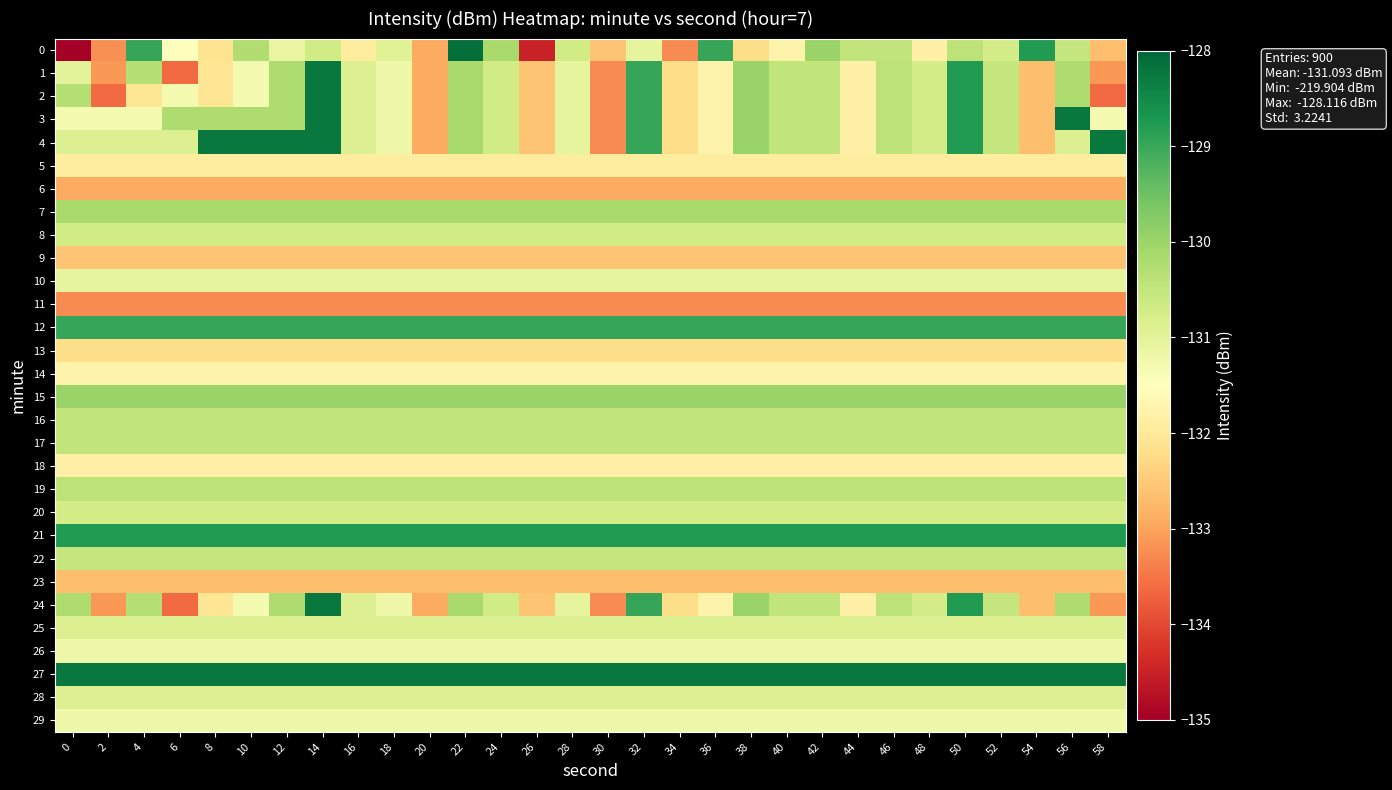

Reading left to right, list all the values displayed in this chart.

0: 0=-219.9	2=-133.2	4=-129.0	6=-131.5	8=-132.1	10=-130.3	12=-131.1	14=-130.7	16=-131.9	18=-130.9	20=-132.9	22=-128.1	24=-130.1	26=-134.5	28=-130.7	30=-132.6	32=-131.0	34=-133.3	36=-129.0	38=-132.2	40=-131.8	42=-130.0	44=-130.5	46=-130.5	48=-131.8	50=-130.4	52=-130.7	54=-128.8	56=-130.5	58=-132.7
1: 0=-131.0	2=-133.1	4=-130.3	6=-133.6	8=-132.0	10=-131.3	12=-130.2	14=-128.3	16=-130.9	18=-131.2	20=-132.9	22=-130.1	24=-130.7	26=-132.6	28=-131.0	30=-133.3	32=-129.0	34=-132.2	36=-131.8	38=-130.0	40=-130.5	42=-130.5	44=-131.8	46=-130.4	48=-130.7	50=-128.8	52=-130.5	54=-132.7	56=-130.2	58=-133.1
2: 0=-130.3	2=-133.6	4=-132.0	6=-131.3	8=-132.0	10=-131.3	12=-130.2	14=-128.3	16=-130.9	18=-131.2	20=-132.9	22=-130.1	24=-130.7	26=-132.6	28=-131.0	30=-133.3	32=-129.0	34=-132.2	36=-131.8	38=-130.0	40=-130.5	42=-130.5	44=-131.8	46=-130.4	48=-130.7	50=-128.8	52=-130.5	54=-132.7	56=-130.2	58=-133.6
3: 0=-131.3	2=-131.3	4=-131.3	6=-130.2	8=-130.2	10=-130.2	12=-130.2	14=-128.3	16=-130.9	18=-131.2	20=-132.9	22=-130.1	24=-130.7	26=-132.6	28=-131.0	30=-133.3	32=-129.0	34=-132.2	36=-131.8	38=-130.0	40=-130.5	42=-130.5	44=-131.8	46=-130.4	48=-130.7	50=-128.8	52=-130.5	54=-132.7	56=-128.3	58=-131.3
4: 0=-130.9	2=-130.9	4=-130.9	6=-130.9	8=-128.3	10=-128.3	12=-128.3	14=-128.3	16=-130.9	18=-131.2	20=-132.9	22=-130.1	24=-130.7	26=-132.6	28=-131.0	30=-133.3	32=-129.0	34=-132.2	36=-131.8	38=-130.0	40=-130.5	42=-130.5	44=-131.8	46=-130.4	48=-130.7	50=-128.8	52=-130.5	54=-132.7	56=-130.9	58=-128.3
5: 0=-131.9	2=-131.9	4=-131.9	6=-131.9	8=-131.9	10=-131.9	12=-131.9	14=-131.9	16=-131.9	18=-131.9	20=-131.9	22=-131.9	24=-131.9	26=-131.9	28=-131.9	30=-131.9	32=-131.9	34=-131.9	36=-131.9	38=-131.9	40=-131.9	42=-131.9	44=-131.9	46=-131.9	48=-131.9	50=-131.9	52=-131.9	54=-131.9	56=-131.9	58=-131.9
6: 0=-132.9	2=-132.9	4=-132.9	6=-132.9	8=-132.9	10=-132.9	12=-132.9	14=-132.9	16=-132.9	18=-132.9	20=-132.9	22=-132.9	24=-132.9	26=-132.9	28=-132.9	30=-132.9	32=-132.9	34=-132.9	36=-132.9	38=-132.9	40=-132.9	42=-132.9	44=-132.9	46=-132.9	48=-132.9	50=-132.9	52=-132.9	54=-132.9	56=-132.9	58=-132.9
7: 0=-130.1	2=-130.1	4=-130.1	6=-130.1	8=-130.1	10=-130.1	12=-130.1	14=-130.1	16=-130.1	18=-130.1	20=-130.1	22=-130.1	24=-130.1	26=-130.1	28=-130.1	30=-130.1	32=-130.1	34=-130.1	36=-130.1	38=-130.1	40=-130.1	42=-130.1	44=-130.1	46=-130.1	48=-130.1	50=-130.1	52=-130.1	54=-130.1	56=-130.1	58=-130.1
8: 0=-130.7	2=-130.7	4=-130.7	6=-130.7	8=-130.7	10=-130.7	12=-130.7	14=-130.7	16=-130.7	18=-130.7	20=-130.7	22=-130.7	24=-130.7	26=-130.7	28=-130.7	30=-130.7	32=-130.7	34=-130.7	36=-130.7	38=-130.7	40=-130.7	42=-130.7	44=-130.7	46=-130.7	48=-130.7	50=-130.7	52=-130.7	54=-130.7	56=-130.7	58=-130.7
9: 0=-132.6	2=-132.6	4=-132.6	6=-132.6	8=-132.6	10=-132.6	12=-132.6	14=-132.6	16=-132.6	18=-132.6	20=-132.6	22=-132.6	24=-132.6	26=-132.6	28=-132.6	30=-132.6	32=-132.6	34=-132.6	36=-132.6	38=-132.6	40=-132.6	42=-132.6	44=-132.6	46=-132.6	48=-132.6	50=-132.6	52=-132.6	54=-132.6	56=-132.6	58=-132.6
10: 0=-131.0	2=-131.0	4=-131.0	6=-131.0	8=-131.0	10=-131.0	12=-131.0	14=-131.0	16=-131.0	18=-131.0	20=-131.0	22=-131.0	24=-131.0	26=-131.0	28=-131.0	30=-131.0	32=-131.0	34=-131.0	36=-131.0	38=-131.0	40=-131.0	42=-131.0	44=-131.0	46=-131.0	48=-131.0	50=-131.0	52=-131.0	54=-131.0	56=-131.0	58=-131.0
11: 0=-133.3	2=-133.3	4=-133.3	6=-133.3	8=-133.3	10=-133.3	12=-133.3	14=-133.3	16=-133.3	18=-133.3	20=-133.3	22=-133.3	24=-133.3	26=-133.3	28=-133.3	30=-133.3	32=-133.3	34=-133.3	36=-133.3	38=-133.3	40=-133.3	42=-133.3	44=-133.3	46=-133.3	48=-133.3	50=-133.3	52=-133.3	54=-133.3	56=-133.3	58=-133.3
12: 0=-129.0	2=-129.0	4=-129.0	6=-129.0	8=-129.0	10=-129.0	12=-129.0	14=-129.0	16=-129.0	18=-129.0	20=-129.0	22=-129.0	24=-129.0	26=-129.0	28=-129.0	30=-129.0	32=-129.0	34=-129.0	36=-129.0	38=-129.0	40=-129.0	42=-129.0	44=-129.0	46=-129.0	48=-129.0	50=-129.0	52=-129.0	54=-129.0	56=-129.0	58=-129.0
13: 0=-132.2	2=-132.2	4=-132.2	6=-132.2	8=-132.2	10=-132.2	12=-132.2	14=-132.2	16=-132.2	18=-132.2	20=-132.2	22=-132.2	24=-132.2	26=-132.2	28=-132.2	30=-132.2	32=-132.2	34=-132.2	36=-132.2	38=-132.2	40=-132.2	42=-132.2	44=-132.2	46=-132.2	48=-132.2	50=-132.2	52=-132.2	54=-132.2	56=-132.2	58=-132.2
14: 0=-131.8	2=-131.8	4=-131.8	6=-131.8	8=-131.8	10=-131.8	12=-131.8	14=-131.8	16=-131.8	18=-131.8	20=-131.8	22=-131.8	24=-131.8	26=-131.8	28=-131.8	30=-131.8	32=-131.8	34=-131.8	36=-131.8	38=-131.8	40=-131.8	42=-131.8	44=-131.8	46=-131.8	48=-131.8	50=-131.8	52=-131.8	54=-131.8	56=-131.8	58=-131.8
15: 0=-130.0	2=-130.0	4=-130.0	6=-130.0	8=-130.0	10=-130.0	12=-130.0	14=-130.0	16=-130.0	18=-130.0	20=-130.0	22=-130.0	24=-130.0	26=-130.0	28=-130.0	30=-130.0	32=-130.0	34=-130.0	36=-130.0	38=-130.0	40=-130.0	42=-130.0	44=-130.0	46=-130.0	48=-130.0	50=-130.0	52=-130.0	54=-130.0	56=-130.0	58=-130.0
16: 0=-130.5	2=-130.5	4=-130.5	6=-130.5	8=-130.5	10=-130.5	12=-130.5	14=-130.5	16=-130.5	18=-130.5	20=-130.5	22=-130.5	24=-130.5	26=-130.5	28=-130.5	30=-130.5	32=-130.5	34=-130.5	36=-130.5	38=-130.5	40=-130.5	42=-130.5	44=-130.5	46=-130.5	48=-130.5	50=-130.5	52=-130.5	54=-130.5	56=-130.5	58=-130.5
17: 0=-130.5	2=-130.5	4=-130.5	6=-130.5	8=-130.5	10=-130.5	12=-130.5	14=-130.5	16=-130.5	18=-130.5	20=-130.5	22=-130.5	24=-130.5	26=-130.5	28=-130.5	30=-130.5	32=-130.5	34=-130.5	36=-130.5	38=-130.5	40=-130.5	42=-130.5	44=-130.5	46=-130.5	48=-130.5	50=-130.5	52=-130.5	54=-130.5	56=-130.5	58=-130.5
18: 0=-131.8	2=-131.8	4=-131.8	6=-131.8	8=-131.8	10=-131.8	12=-131.8	14=-131.8	16=-131.8	18=-131.8	20=-131.8	22=-131.8	24=-131.8	26=-131.8	28=-131.8	30=-131.8	32=-131.8	34=-131.8	36=-131.8	38=-131.8	40=-131.8	42=-131.8	44=-131.8	46=-131.8	48=-131.8	50=-131.8	52=-131.8	54=-131.8	56=-131.8	58=-131.8
19: 0=-130.4	2=-130.4	4=-130.4	6=-130.4	8=-130.4	10=-130.4	12=-130.4	14=-130.4	16=-130.4	18=-130.4	20=-130.4	22=-130.4	24=-130.4	26=-130.4	28=-130.4	30=-130.4	32=-130.4	34=-130.4	36=-130.4	38=-130.4	40=-130.4	42=-130.4	44=-130.4	46=-130.4	48=-130.4	50=-130.4	52=-130.4	54=-130.4	56=-130.4	58=-130.4
20: 0=-130.7	2=-130.7	4=-130.7	6=-130.7	8=-130.7	10=-130.7	12=-130.7	14=-130.7	16=-130.7	18=-130.7	20=-130.7	22=-130.7	24=-130.7	26=-130.7	28=-130.7	30=-130.7	32=-130.7	34=-130.7	36=-130.7	38=-130.7	40=-130.7	42=-130.7	44=-130.7	46=-130.7	48=-130.7	50=-130.7	52=-130.7	54=-130.7	56=-130.7	58=-130.7
21: 0=-128.8	2=-128.8	4=-128.8	6=-128.8	8=-128.8	10=-128.8	12=-128.8	14=-128.8	16=-128.8	18=-128.8	20=-128.8	22=-128.8	24=-128.8	26=-128.8	28=-128.8	30=-128.8	32=-128.8	34=-128.8	36=-128.8	38=-128.8	40=-128.8	42=-128.8	44=-128.8	46=-128.8	48=-128.8	50=-128.8	52=-128.8	54=-128.8	56=-128.8	58=-128.8
22: 0=-130.5	2=-130.5	4=-130.5	6=-130.5	8=-130.5	10=-130.5	12=-130.5	14=-130.5	16=-130.5	18=-130.5	20=-130.5	22=-130.5	24=-130.5	26=-130.5	28=-130.5	30=-130.5	32=-130.5	34=-130.5	36=-130.5	38=-130.5	40=-130.5	42=-130.5	44=-130.5	46=-130.5	48=-130.5	50=-130.5	52=-130.5	54=-130.5	56=-130.5	58=-130.5
23: 0=-132.7	2=-132.7	4=-132.7	6=-132.7	8=-132.7	10=-132.7	12=-132.7	14=-132.7	16=-132.7	18=-132.7	20=-132.7	22=-132.7	24=-132.7	26=-132.7	28=-132.7	30=-132.7	32=-132.7	34=-132.7	36=-132.7	38=-132.7	40=-132.7	42=-132.7	44=-132.7	46=-132.7	48=-132.7	50=-132.7	52=-132.7	54=-132.7	56=-132.7	58=-132.7
24: 0=-130.2	2=-133.1	4=-130.3	6=-133.6	8=-132.0	10=-131.3	12=-130.2	14=-128.3	16=-130.9	18=-131.2	20=-132.9	22=-130.1	24=-130.7	26=-132.6	28=-131.0	30=-133.3	32=-129.0	34=-132.2	36=-131.8	38=-130.0	40=-130.5	42=-130.5	44=-131.8	46=-130.4	48=-130.7	50=-128.8	52=-130.5	54=-132.7	56=-130.2	58=-133.1
25: 0=-130.9	2=-130.9	4=-130.9	6=-130.9	8=-130.9	10=-130.9	12=-130.9	14=-130.9	16=-130.9	18=-130.9	20=-130.9	22=-130.9	24=-130.9	26=-130.9	28=-130.9	30=-130.9	32=-130.9	34=-130.9	36=-130.9	38=-130.9	40=-130.9	42=-130.9	44=-130.9	46=-130.9	48=-130.9	50=-130.9	52=-130.9	54=-130.9	56=-130.9	58=-130.9
26: 0=-131.2	2=-131.2	4=-131.2	6=-131.2	8=-131.2	10=-131.2	12=-131.2	14=-131.2	16=-131.2	18=-131.2	20=-131.2	22=-131.2	24=-131.2	26=-131.2	28=-131.2	30=-131.2	32=-131.2	34=-131.2	36=-131.2	38=-131.2	40=-131.2	42=-131.2	44=-131.2	46=-131.2	48=-131.2	50=-131.2	52=-131.2	54=-131.2	56=-131.2	58=-131.2
27: 0=-128.3	2=-128.3	4=-128.3	6=-128.3	8=-128.3	10=-128.3	12=-128.3	14=-128.3	16=-128.3	18=-128.3	20=-128.3	22=-128.3	24=-128.3	26=-128.3	28=-128.3	30=-128.3	32=-128.3	34=-128.3	36=-128.3	38=-128.3	40=-128.3	42=-128.3	44=-128.3	46=-128.3	48=-128.3	50=-128.3	52=-128.3	54=-128.3	56=-128.3	58=-128.3
28: 0=-130.9	2=-130.9	4=-130.9	6=-130.9	8=-130.9	10=-130.9	12=-130.9	14=-130.9	16=-130.9	18=-130.9	20=-130.9	22=-130.9	24=-130.9	26=-130.9	28=-130.9	30=-130.9	32=-130.9	34=-130.9	36=-130.9	38=-130.9	40=-130.9	42=-130.9	44=-130.9	46=-130.9	48=-130.9	50=-130.9	52=-130.9	54=-130.9	56=-130.9	58=-130.9
29: 0=-131.2	2=-131.2	4=-131.2	6=-131.2	8=-131.2	10=-131.2	12=-131.2	14=-131.2	16=-131.2	18=-131.2	20=-131.2	22=-131.2	24=-131.2	26=-131.2	28=-131.2	30=-131.2	32=-131.2	34=-131.2	36=-131.2	38=-131.2	40=-131.2	42=-131.2	44=-131.2	46=-131.2	48=-131.2	50=-131.2	52=-131.2	54=-131.2	56=-131.2	58=-131.2